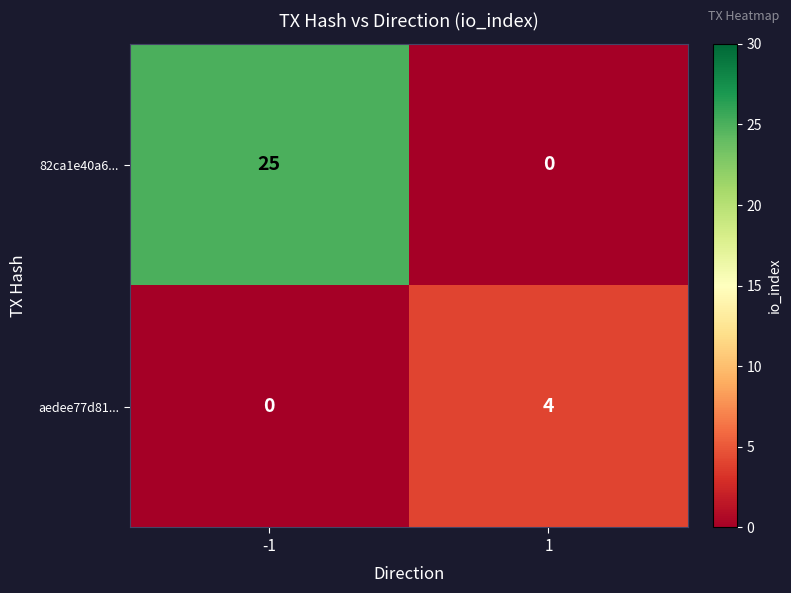

At how many categories does at least one series exceed 18?

1